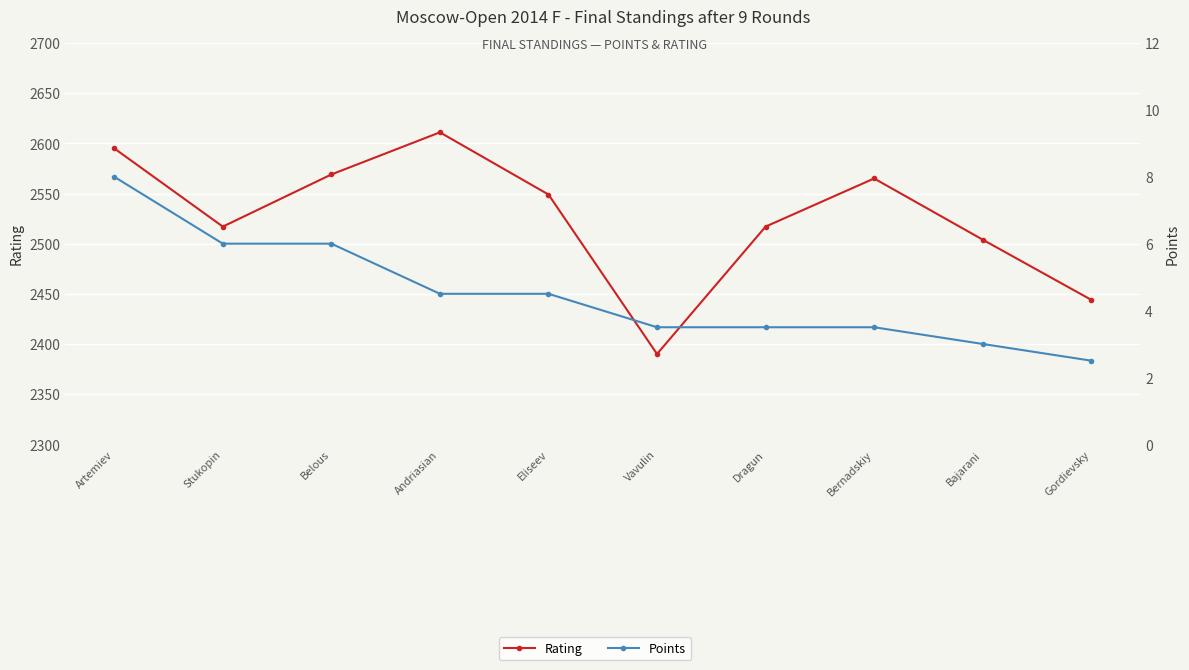

Is this an area chart (filled region under the line)?

No